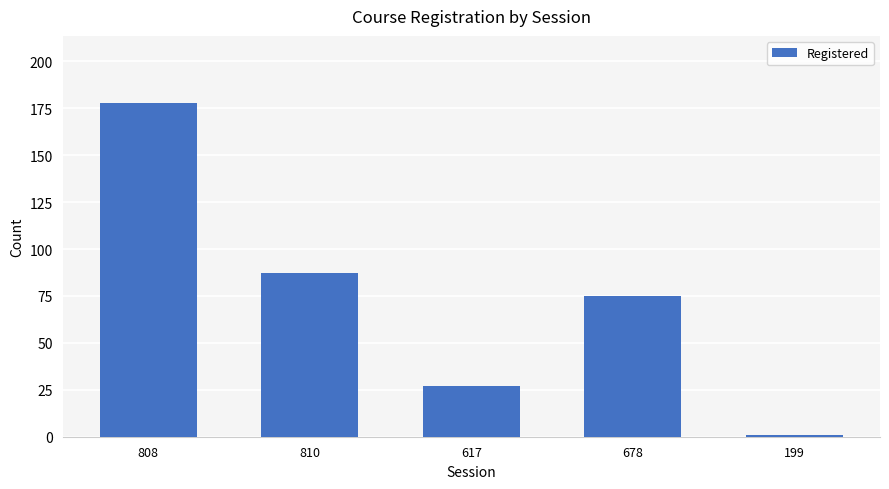

Reading right to left, transcribe all the data shown in this chart.

1	75	27	87	178